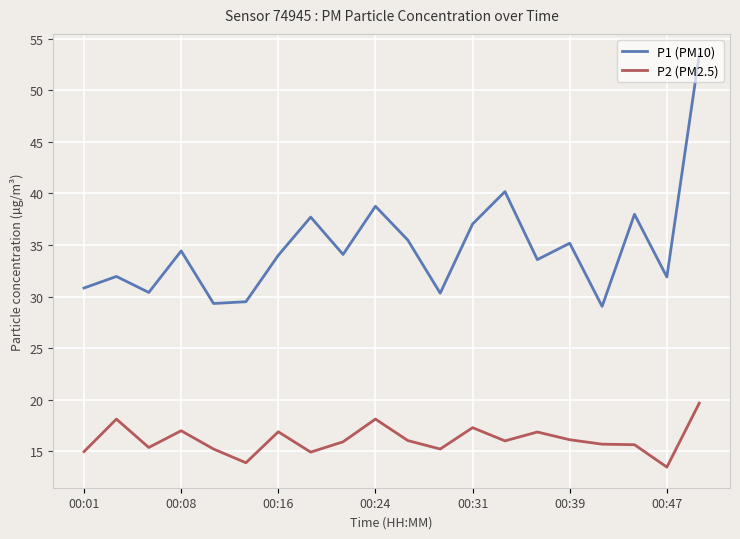

What is the difference between the maximum and minimum values in the P2 (PM2.5) series?

6.2